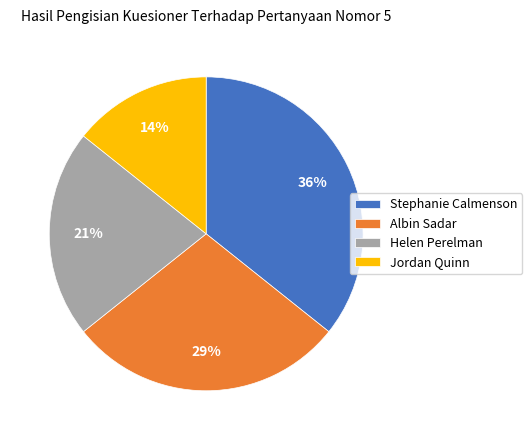

Does any single category account for the majority?

No